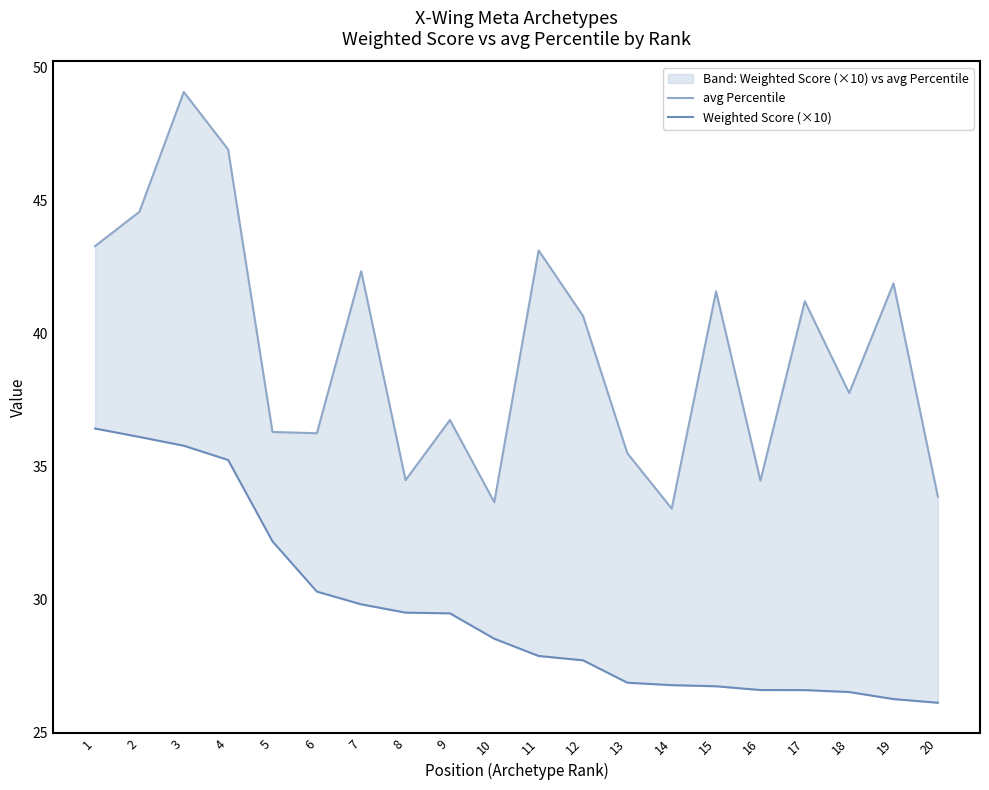

Rank the series by their average value, from lowest to highest.

Weighted Score (×10), avg Percentile